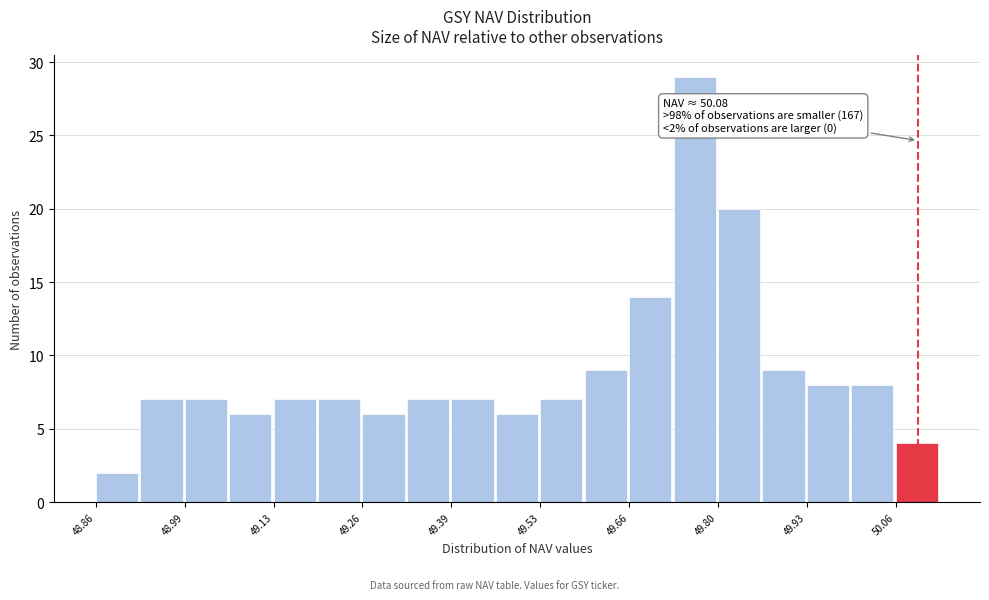

Read against the x-axis, roughly where is the centre of the tallest bar?

49.76